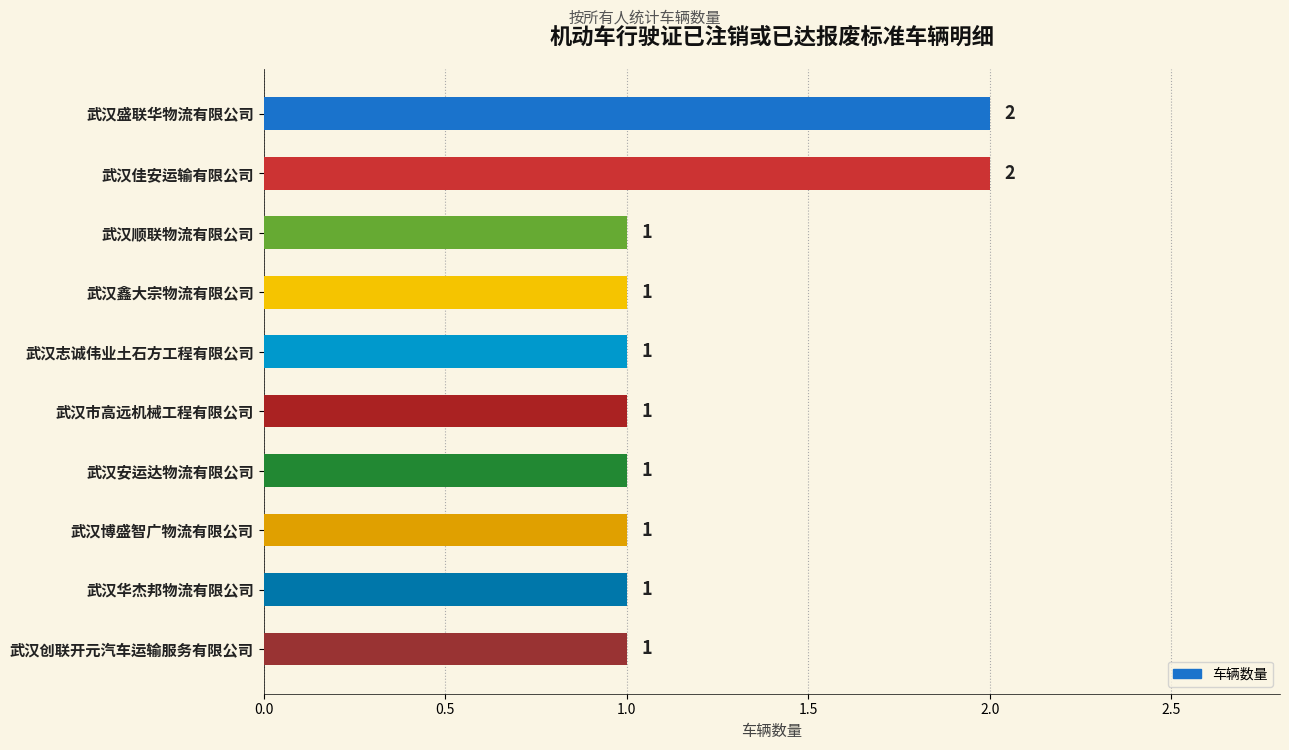

Reading top to bottom, transcribe all the data shown in this chart.

武汉盛联华物流有限公司=2	武汉佳安运输有限公司=2	武汉顺联物流有限公司=1	武汉鑫大宗物流有限公司=1	武汉志诚伟业土石方工程有限公司=1	武汉市高远机械工程有限公司=1	武汉安运达物流有限公司=1	武汉博盛智广物流有限公司=1	武汉华杰邦物流有限公司=1	武汉创联开元汽车运输服务有限公司=1